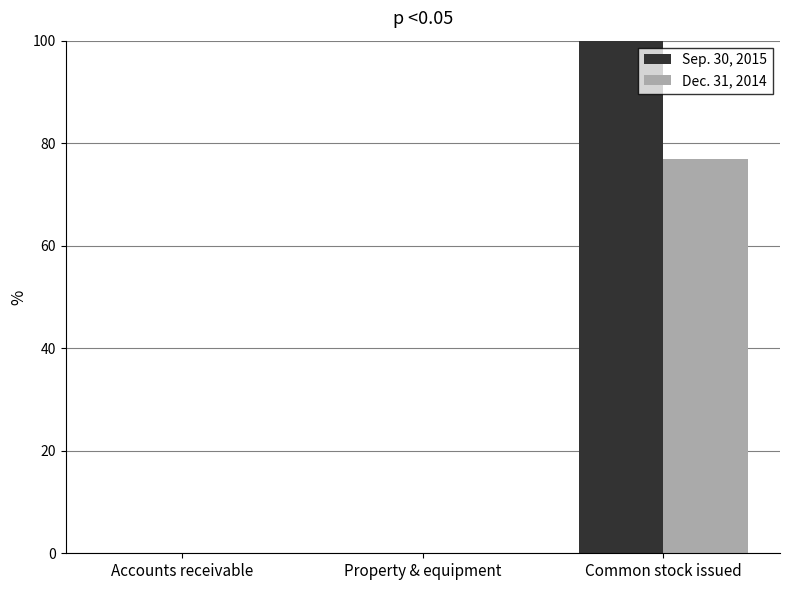

Which category has the highest value across all series?

Common stock issued